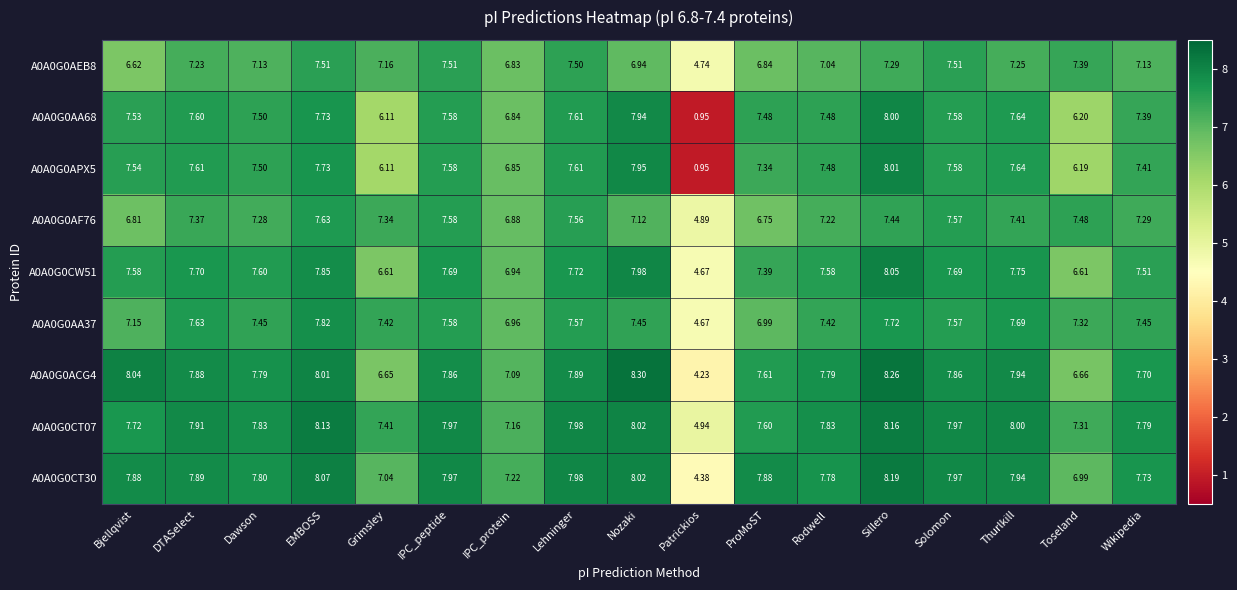

Which series has the largest total across all categories?

A0A0G0CT07